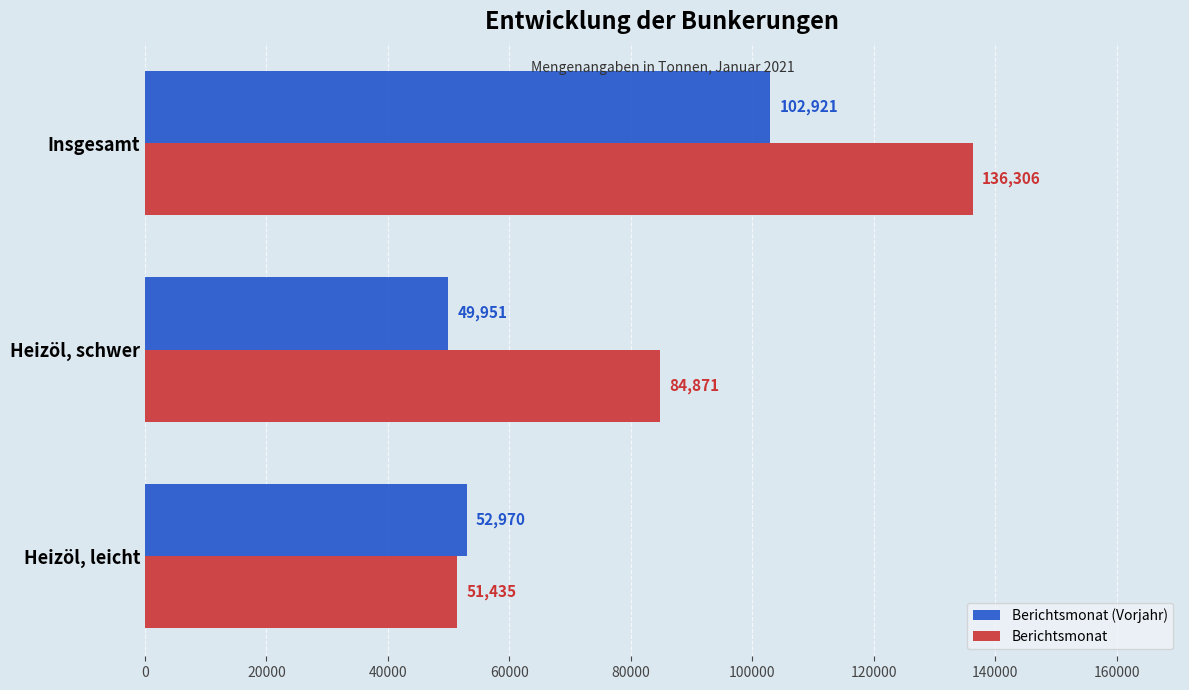

Rank the series at Heizöl, schwer from highest to lowest value.

Berichtsmonat, Berichtsmonat (Vorjahr)